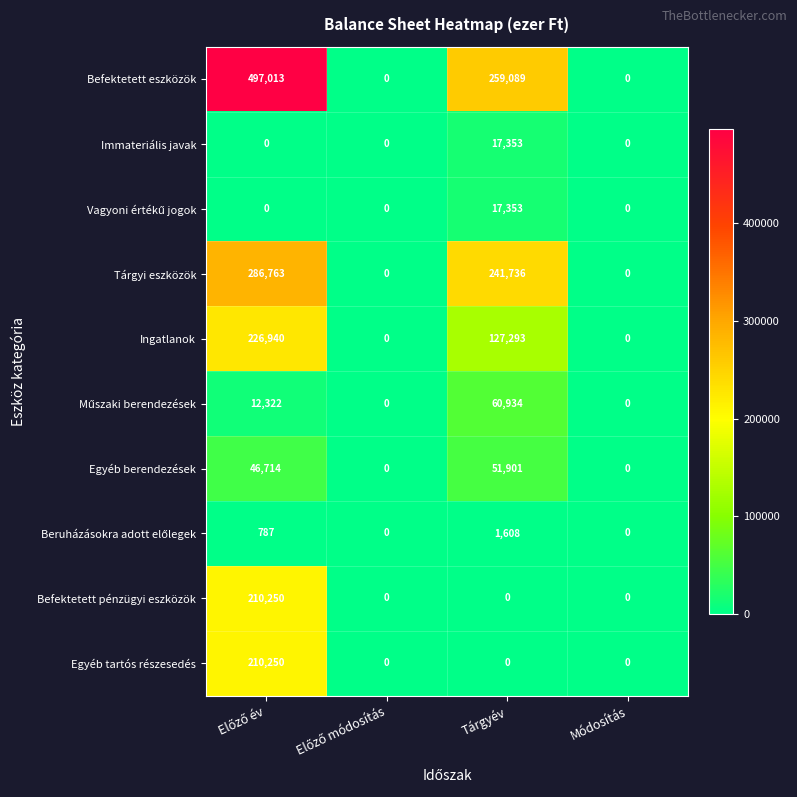

At how many categories does at least one series exceed 430876?

1